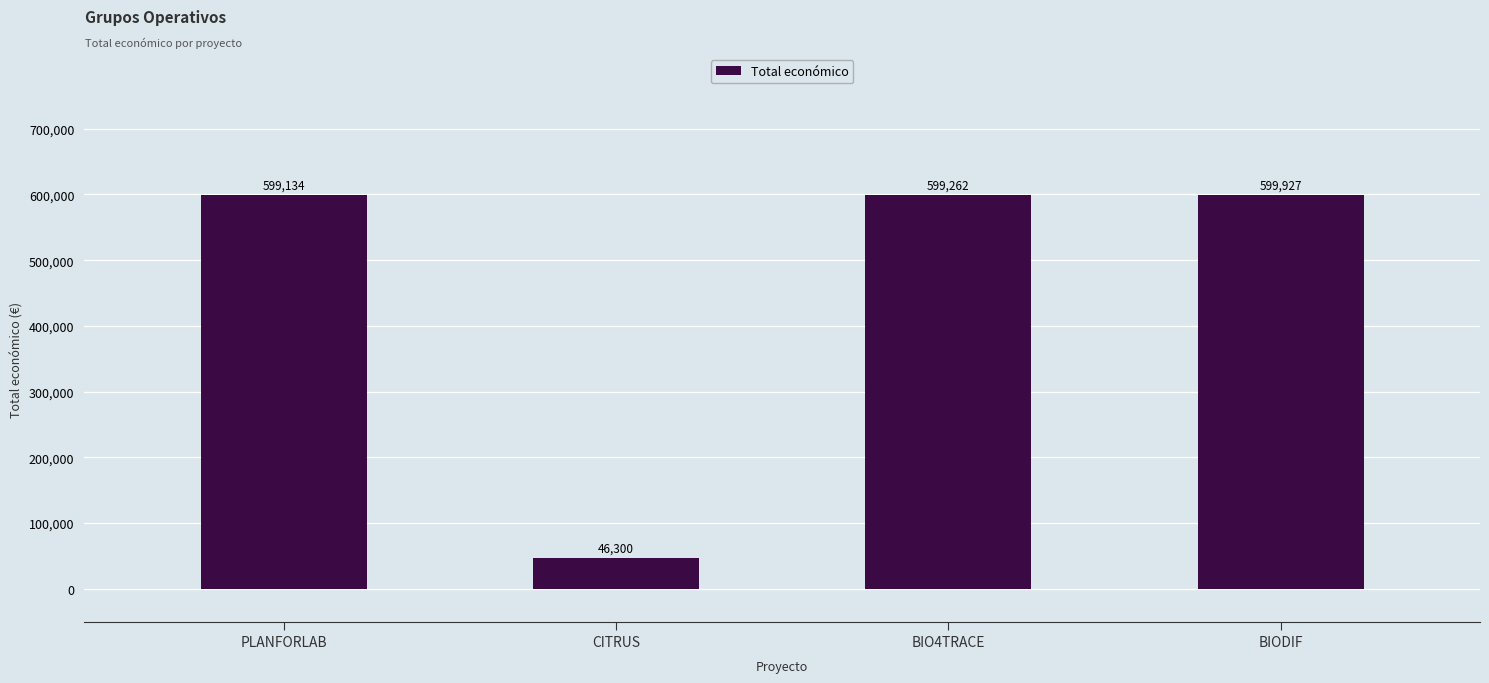

The value at BIODIF is 177842. True or false?

False